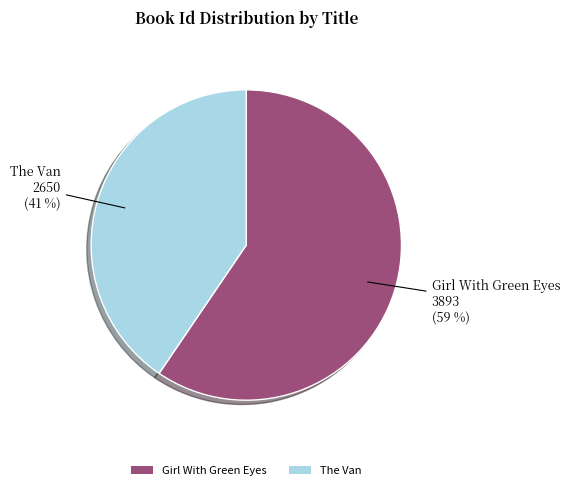

To the nearest percent, what is the combined percentage of The Van and Girl With Green Eyes?

100%